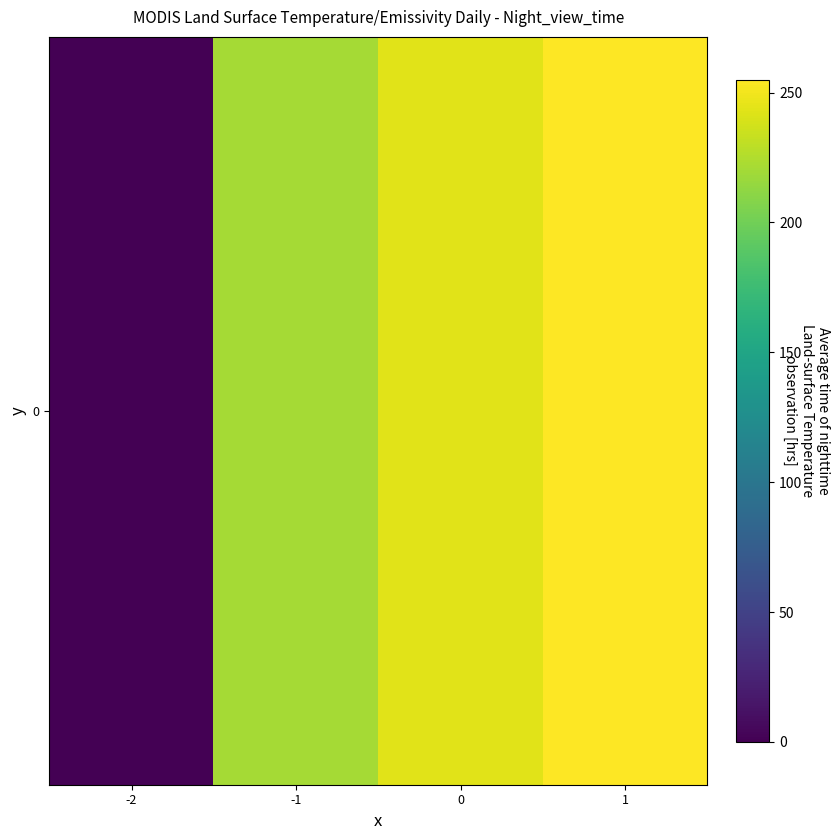

What is the difference between the second highest and second lowest values?

23.1